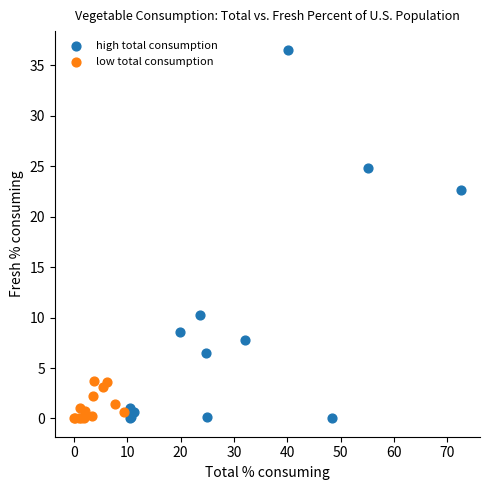

Which series has the widest spread of Y values?

high total consumption